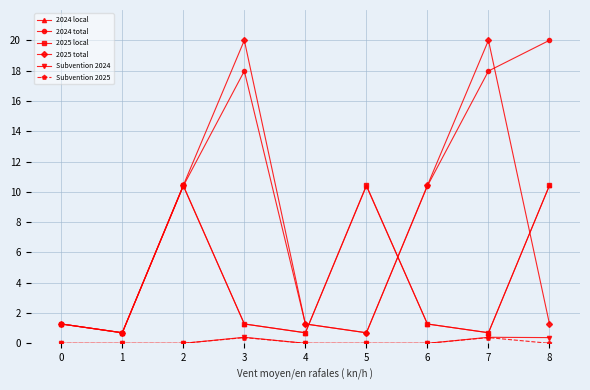

What is the difference between the 2025 local values at 3 and 5?

9.1